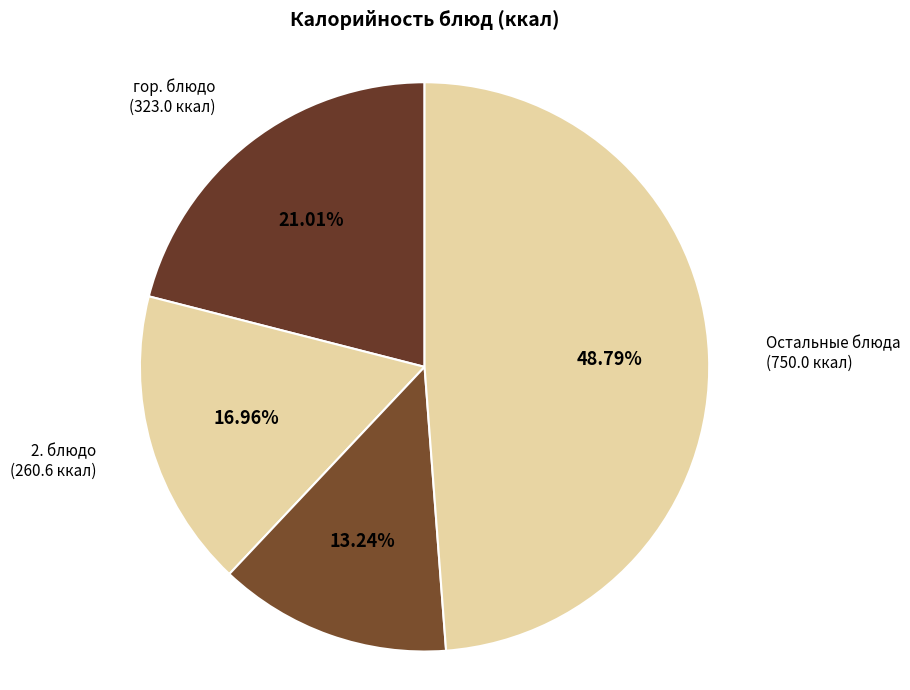

How many slices are in this pie chart?

4